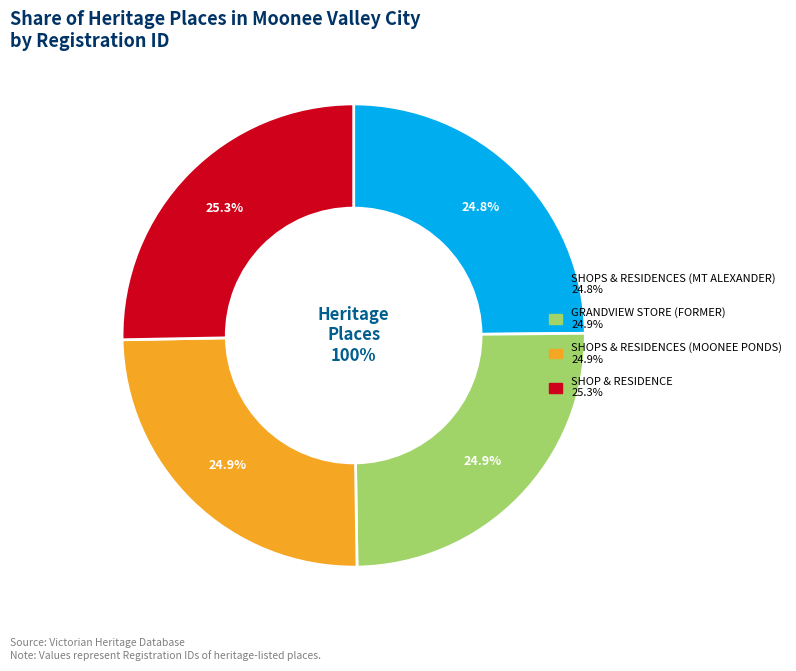

Is SHOPS & RESIDENCES (MT ALEXANDER) the majority of the pie?

No